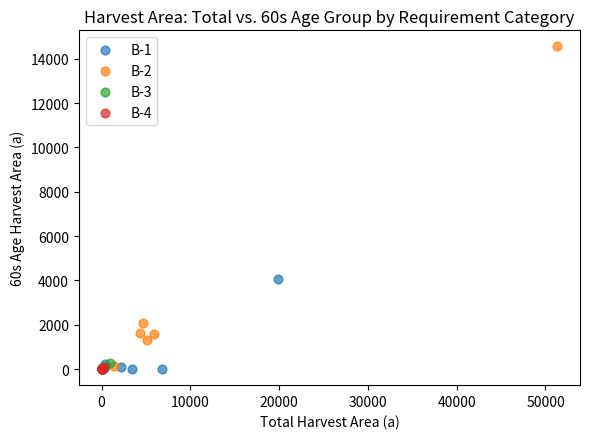

Which series has the largest Y range (max minus min)?

B-2